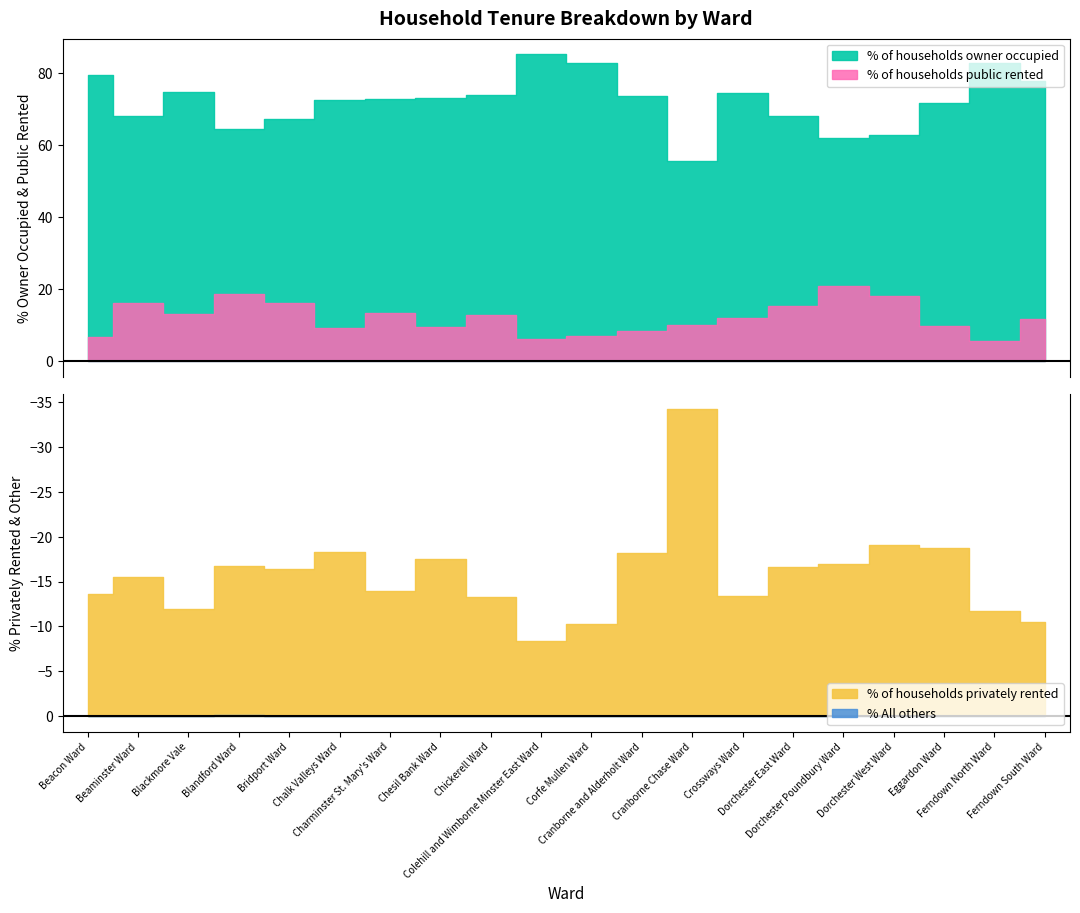

Rank the series by their maximum value, from lowest to highest.

% All others, % of households public rented, % of households privately rented, % of households owner occupied